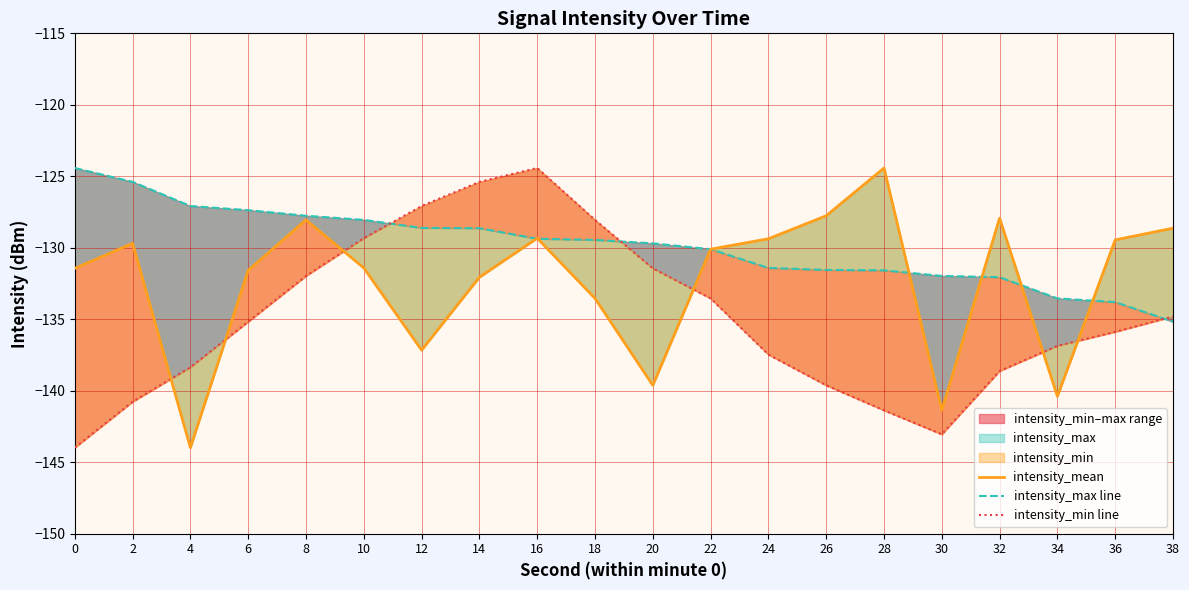

How many lines are shown in the chart?

3